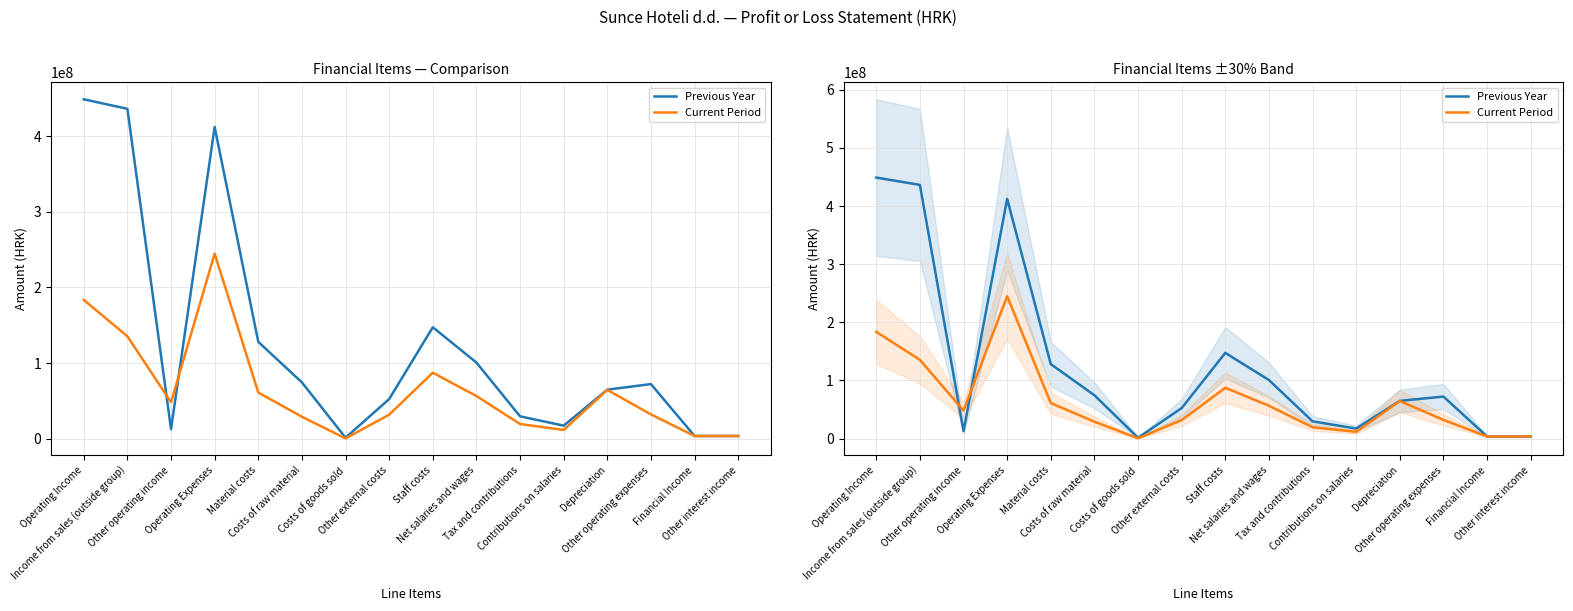

What is the average value of the Previous Year series?

125329916